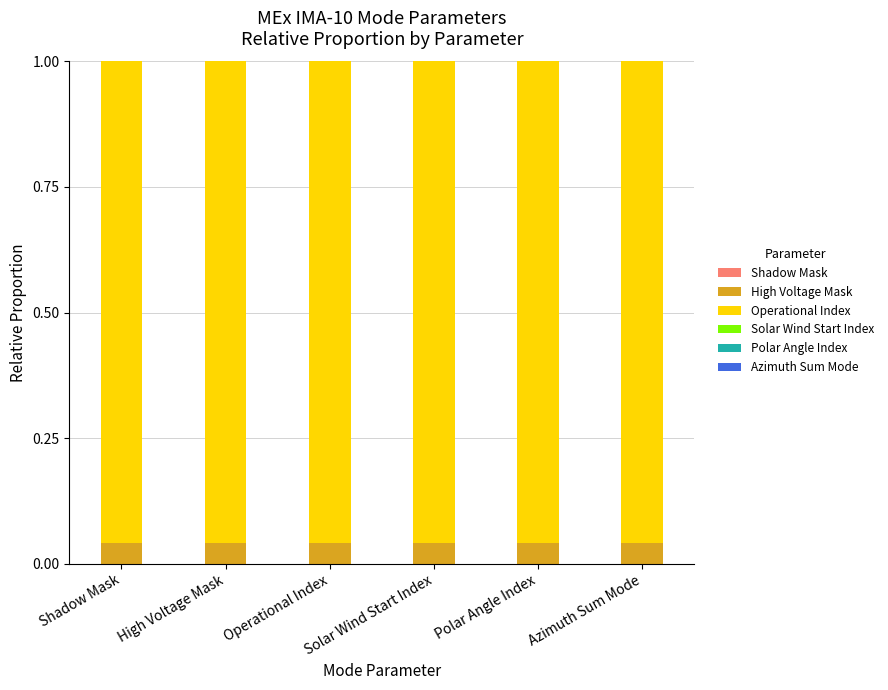

Rank the series at Solar Wind Start Index from highest to lowest value.

Operational Index, High Voltage Mask, Shadow Mask, Solar Wind Start Index, Polar Angle Index, Azimuth Sum Mode